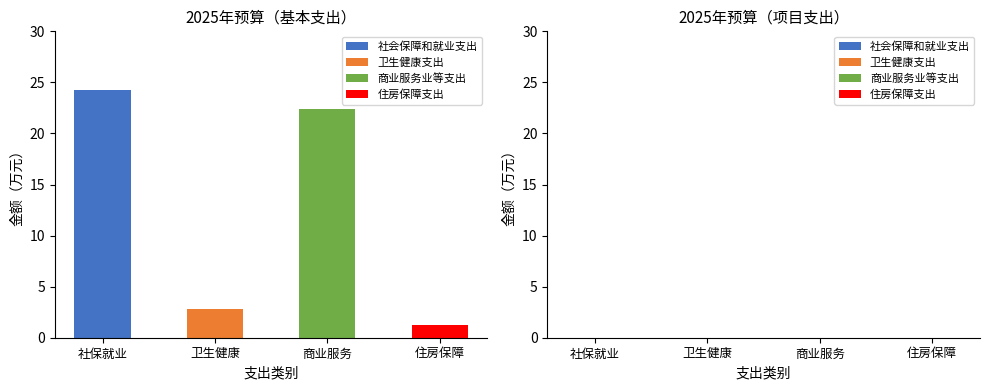

What is the change in value from 社会保障和就业支出 to 商业服务业等支出?

-1.8